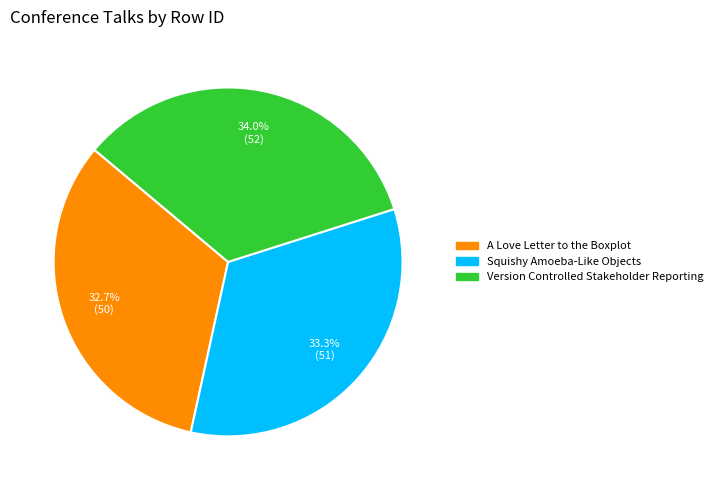

Is the sum of A Love Letter to the Boxplot and Version Controlled Stakeholder Reporting greater than half?

Yes